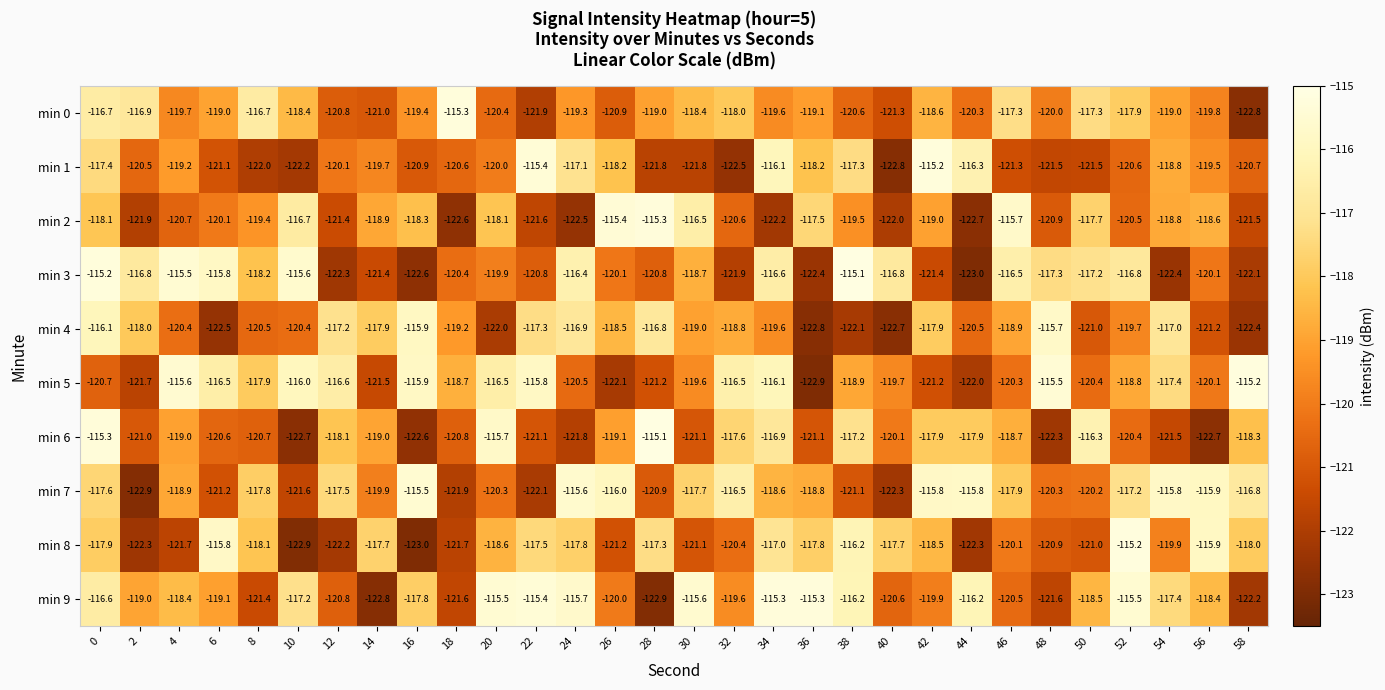

What is the sum of all min 5 values?

-3561.8